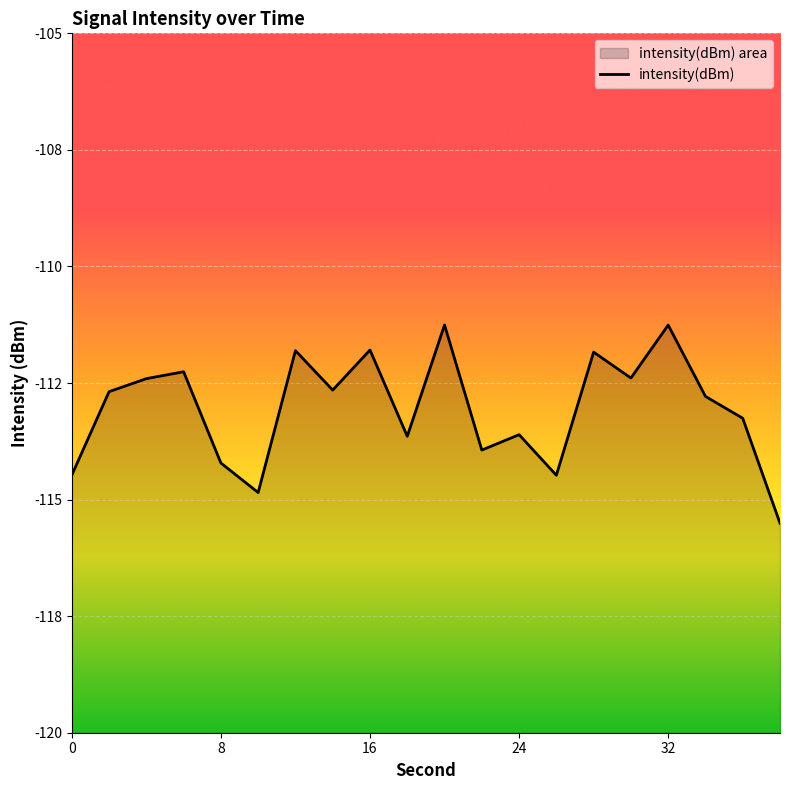

True or false: the data has more than 0 interior local peaks.

True